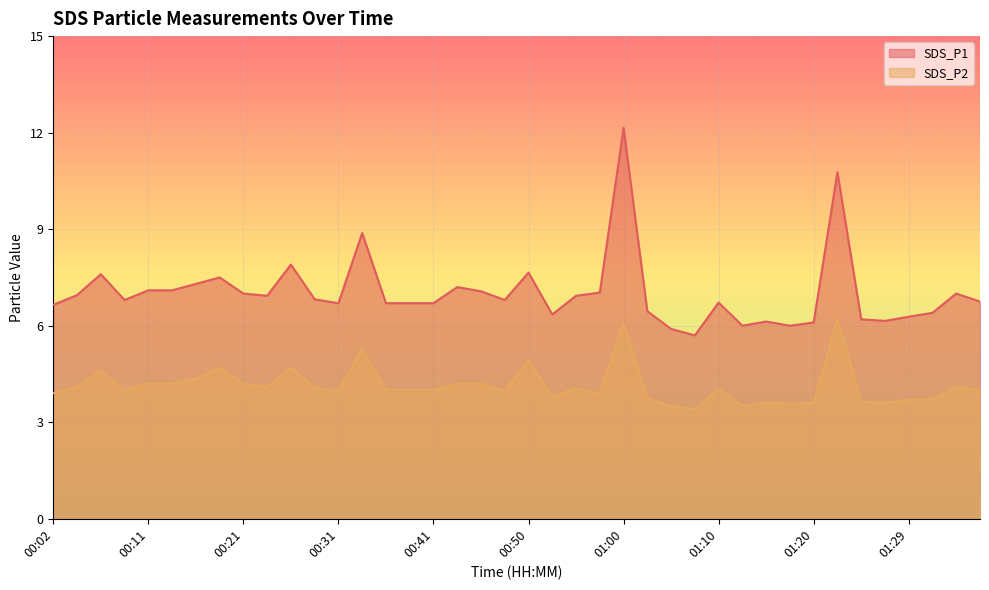

True or false: SDS_P1 has more than 0 interior local peaks.

True